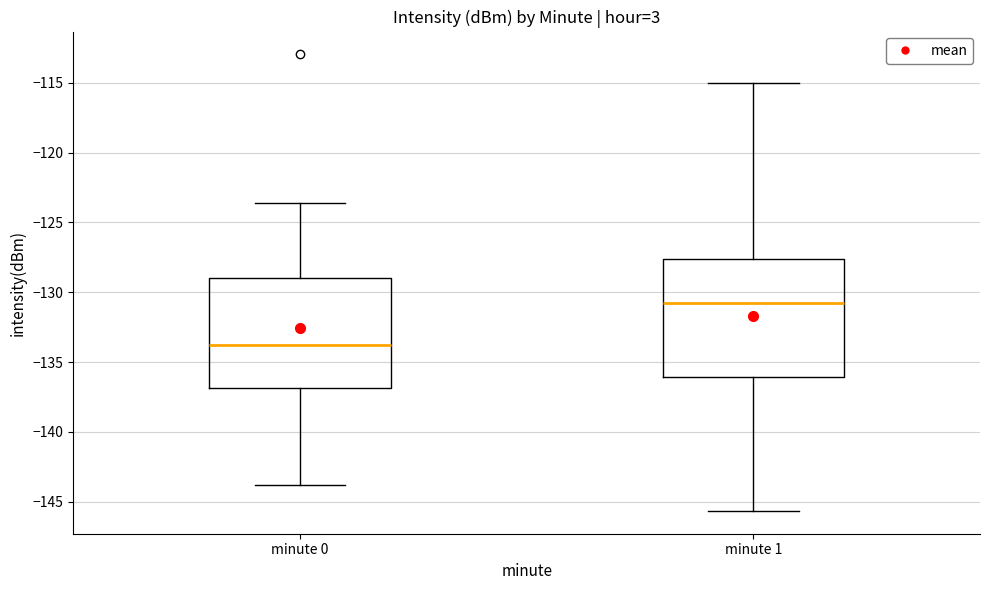

Reading left to right, read every box against the y-axis: the position of its median line, the range the box covers, and the ends of its whiskers. The values are not printed on the chart, so give them approximately, as read against the axis.

minute 0: median -134.0, box -137.0 to -129.0, whiskers -144.0 to -123.5
minute 1: median -131.0, box -136.0 to -127.5, whiskers -145.5 to -115.0